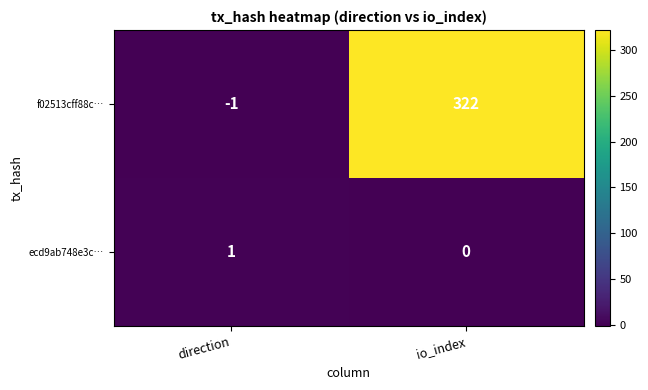

At which label does ecd9ab748e3c… reach its peak?

direction